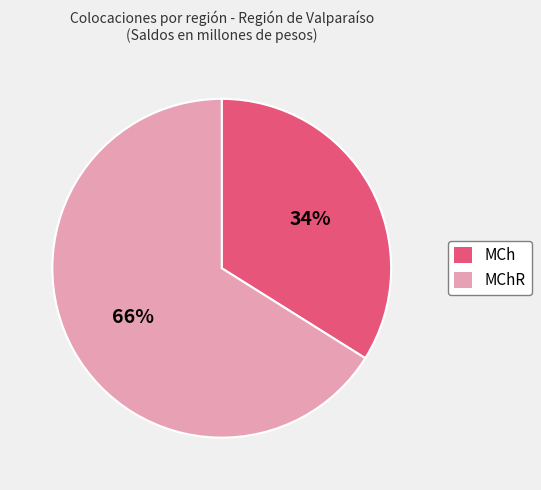

To the nearest percent, what is the average slice percentage?

50%